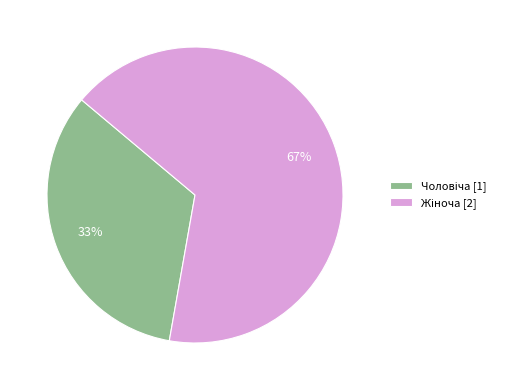

To the nearest percent, what is the average slice percentage?

50%